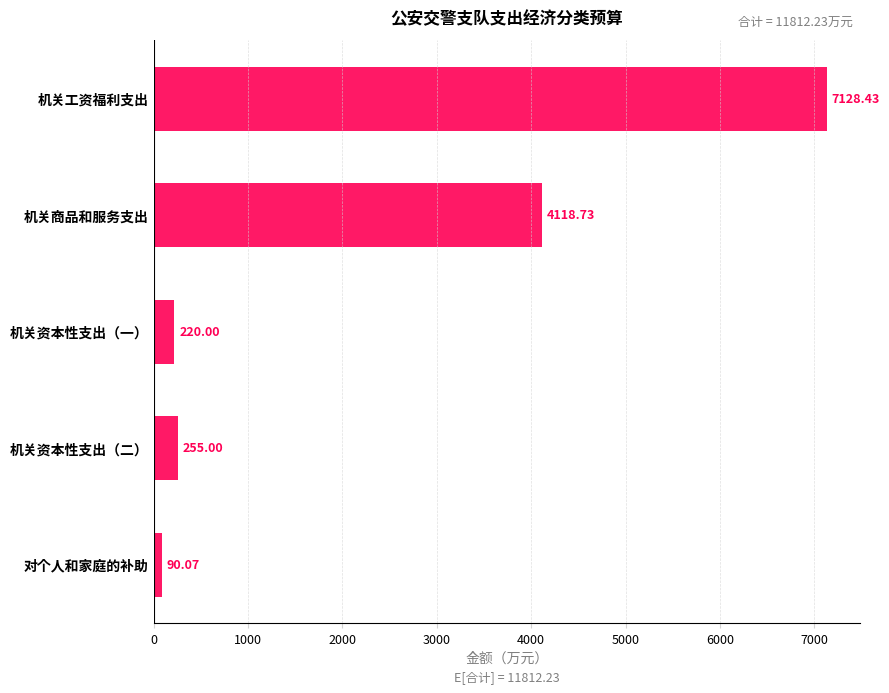

How many distinct data groups are displayed?

1